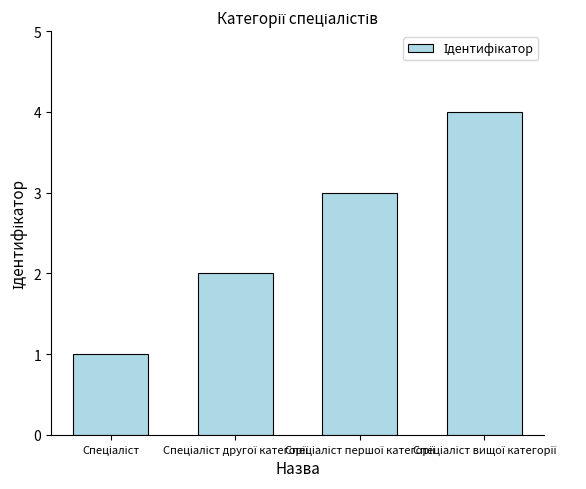

What is the sum of all values?

10